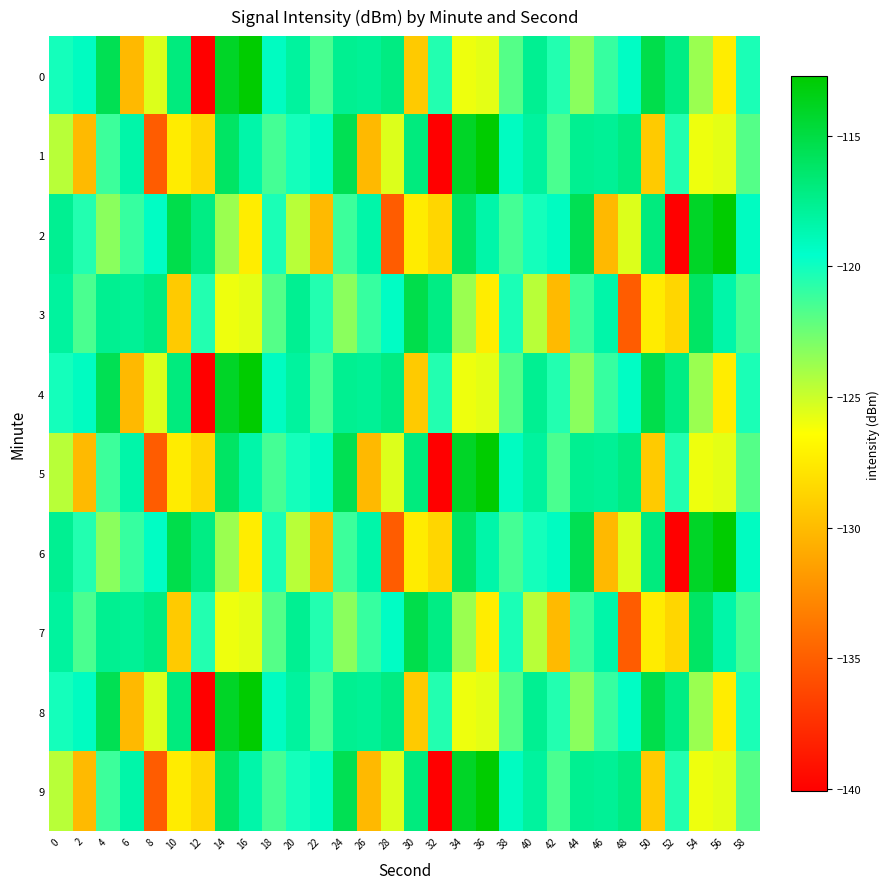

Rank the series at 30 from lowest to highest value.

0, 4, 8, 2, 6, 1, 5, 9, 3, 7